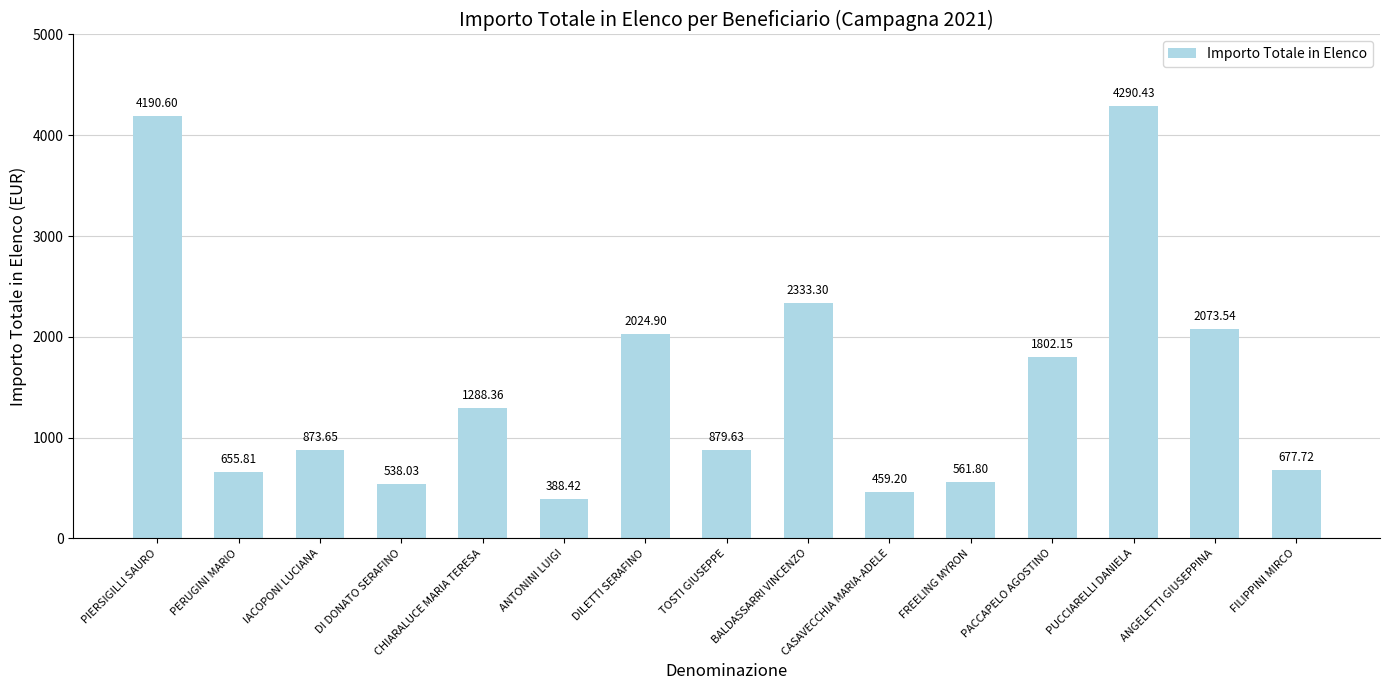

What is the smallest value displayed?

388.4